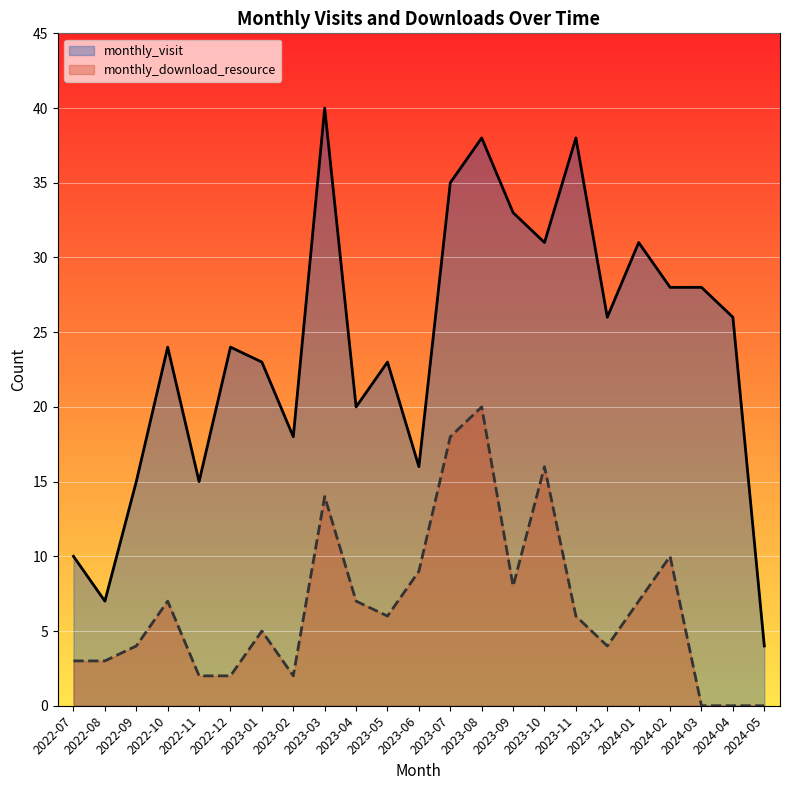

At how many categories does at least one series exceed 18?

16